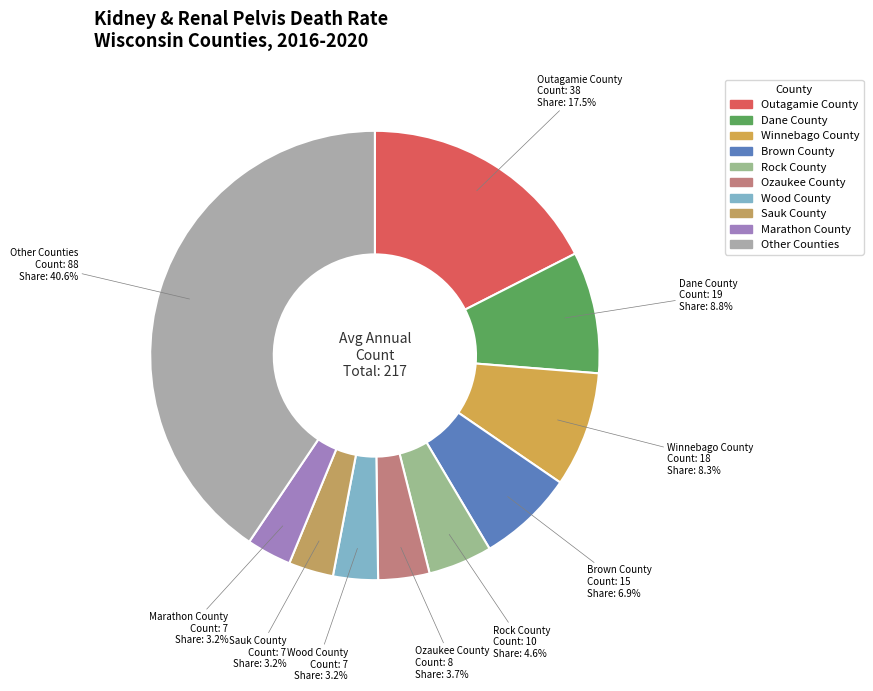

Between Brown County and Winnebago County, which is larger?

Winnebago County